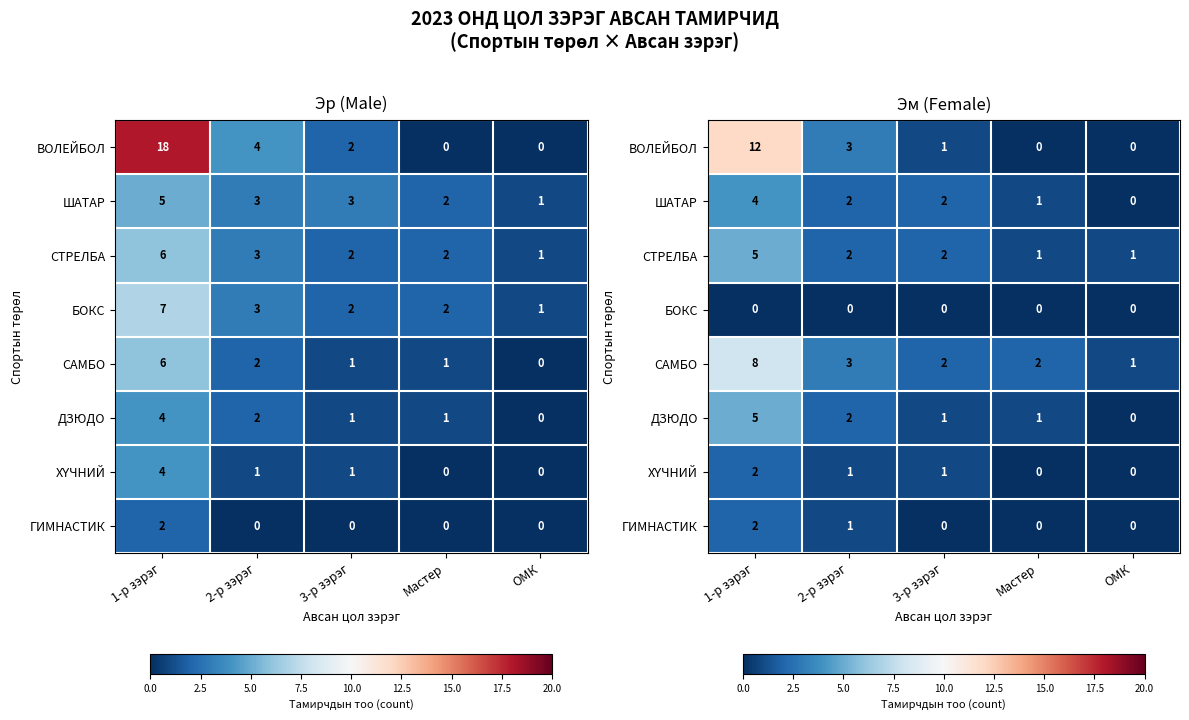

Which category has the highest value in the ДЗЮДО series?

1-р зэрэг